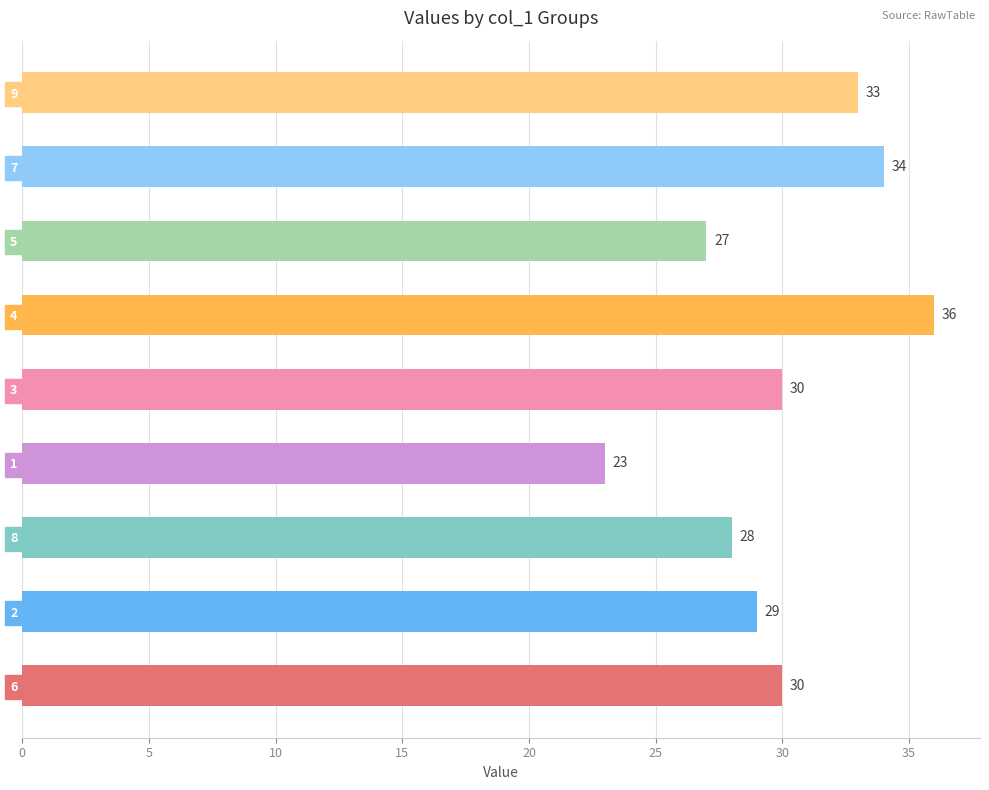

Which category has the highest value across all series?

4